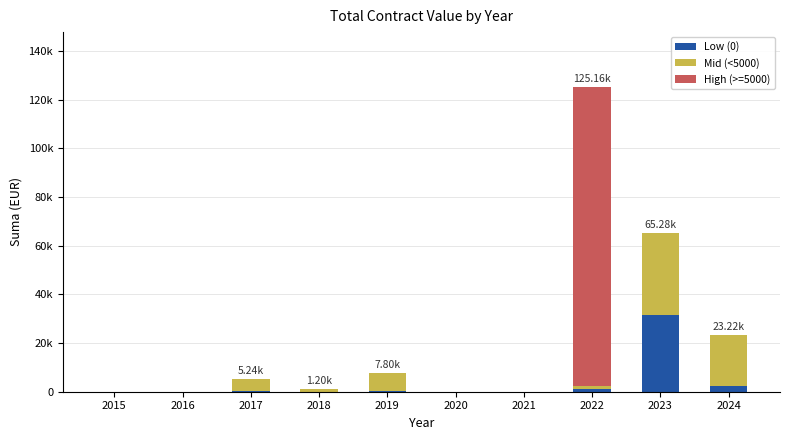

The Low (0) series shows 17237.7 at 2016. True or false?

False